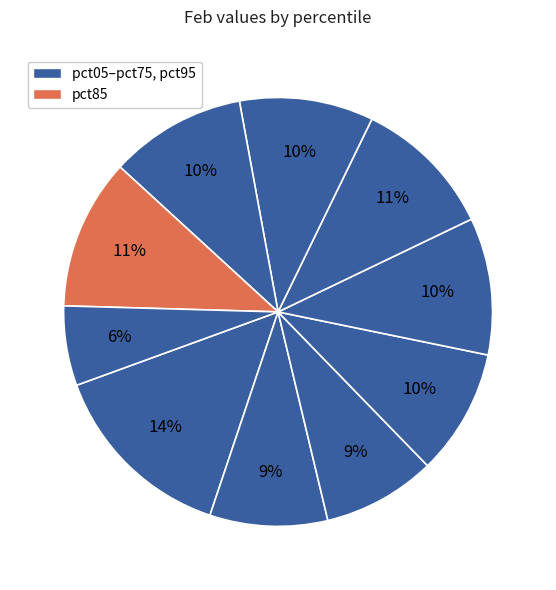

Count the number of slices in the pie.

10